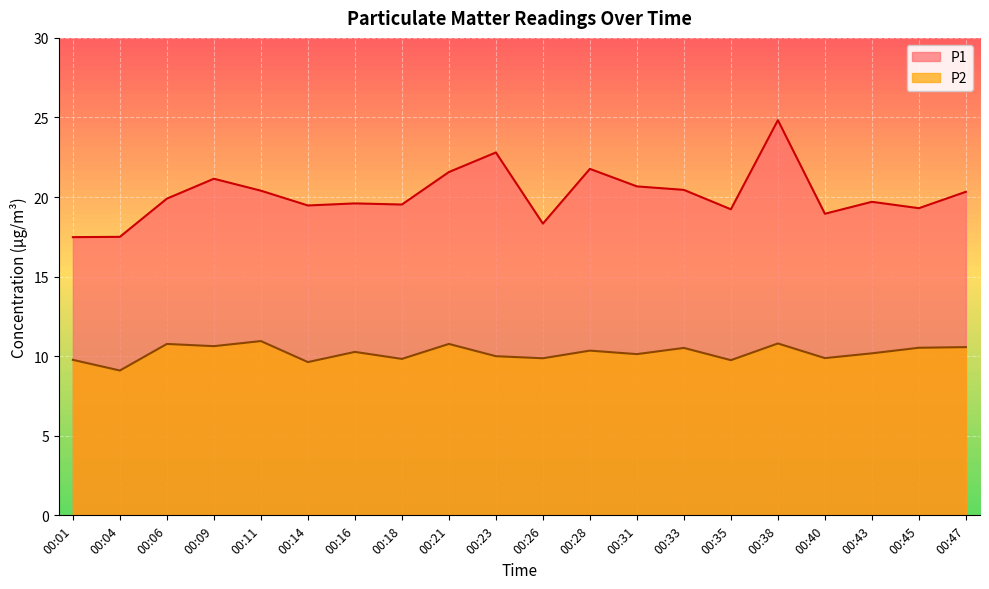

How many values in the P2 series are below 10?

7